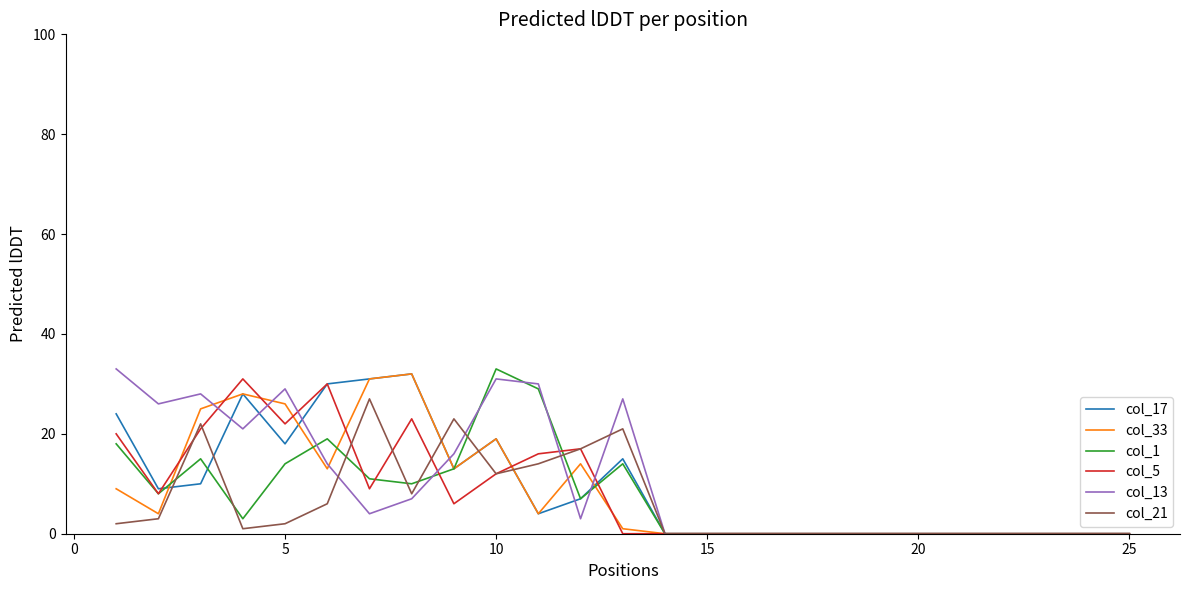

What is the maximum value shown in the chart?

33